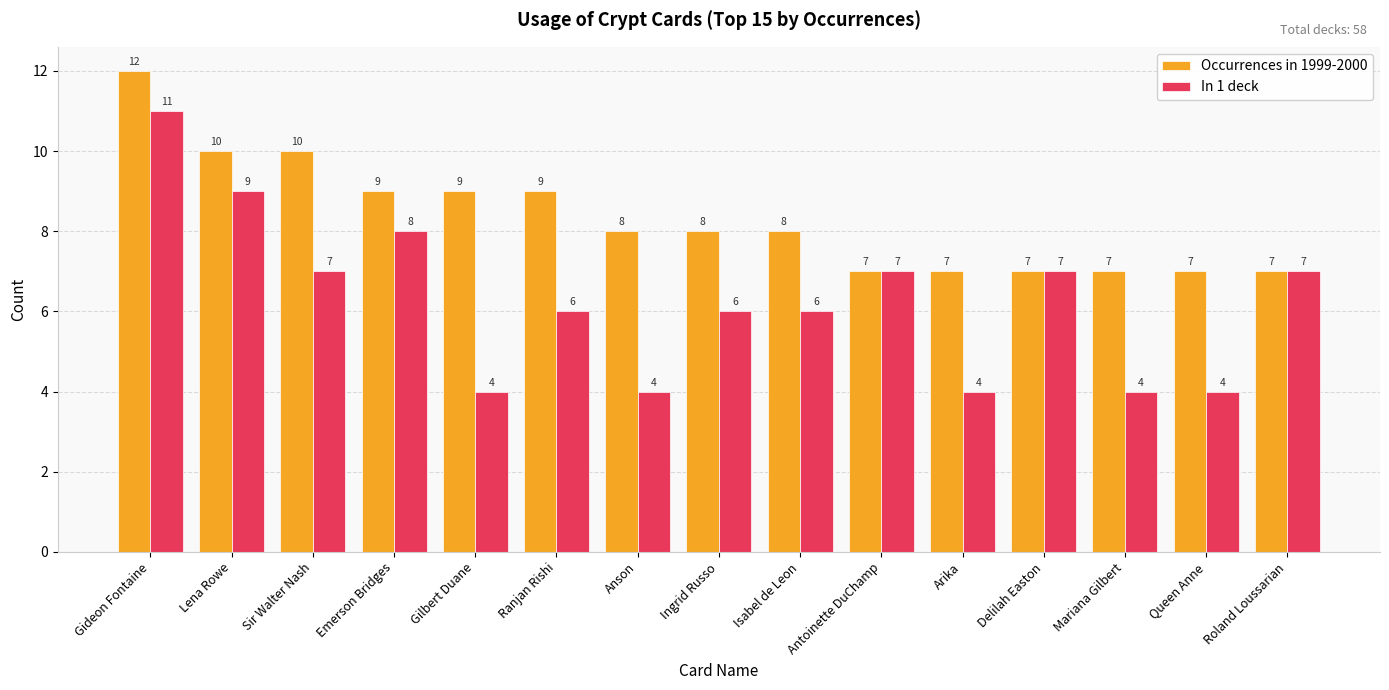

What is the label of the 11th bar from the right?

Gilbert Duane